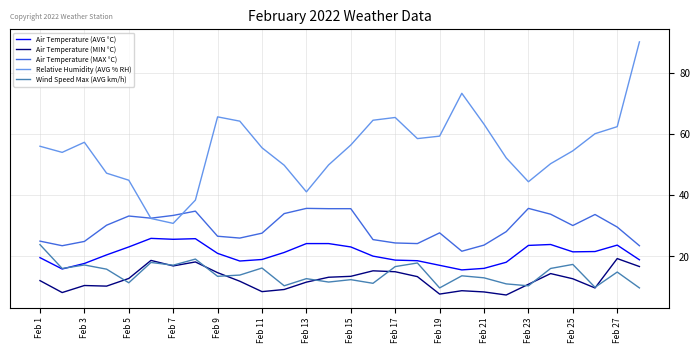

List the series in order of their peak value, lowest first.

Air Temperature (MIN °C), Wind Speed Max (AVG km/h), Air Temperature (AVG °C), Air Temperature (MAX °C), Relative Humidity (AVG % RH)